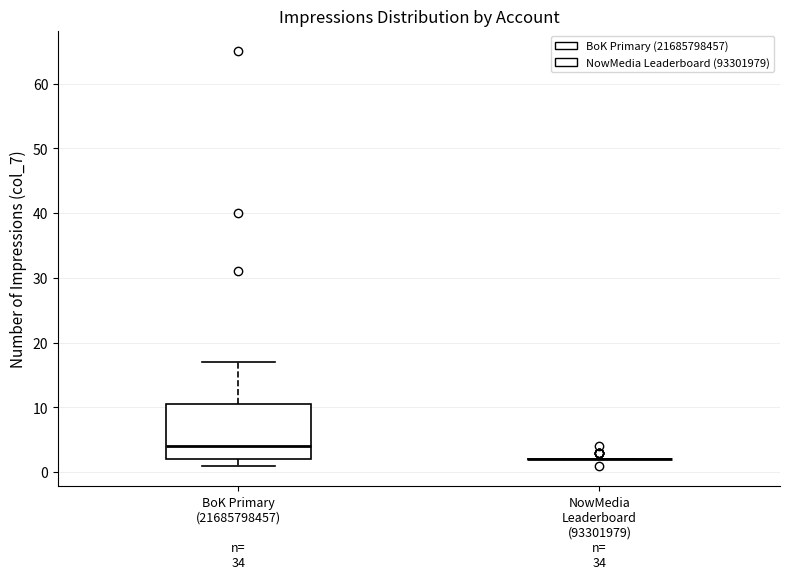

Reading left to right, read every box against the y-axis: the position of its median line, the range the box covers, and the ends of its whiskers. The values are not printed on the chart, so give them approximately, as read against the axis.

BoK Primary (21685798457): median 4, box 2 to 11, whiskers 1 to 17
NowMedia Leaderboard (93301979): box collapsed to a line at 2, whiskers 2 to 2